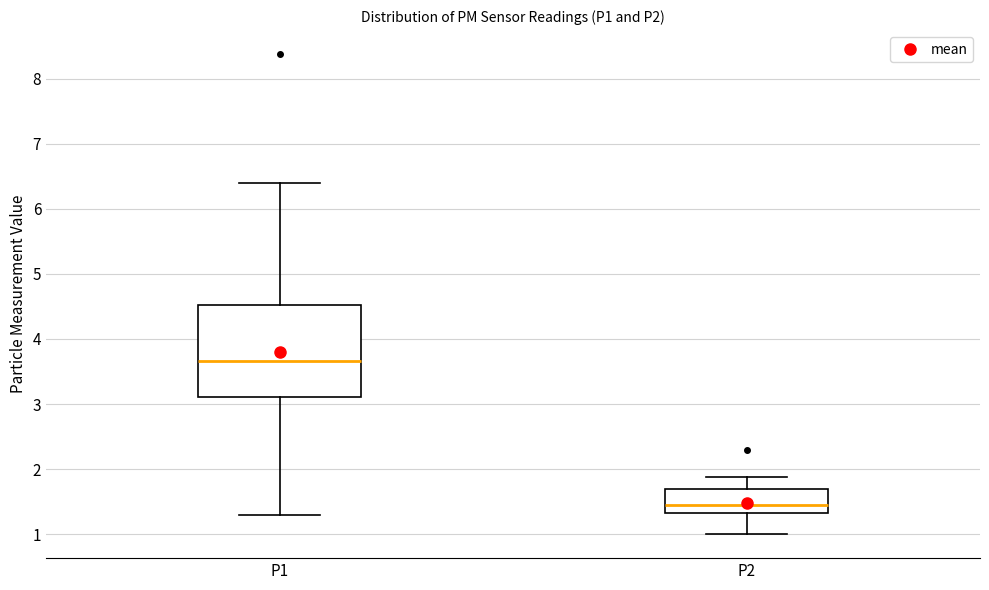

Reading left to right, transcribe this box plot: for each box, give where its median line is, the range the box spans, and where its two whiskers end, as read against the y-axis. The values are not printed on the chart, so give them approximately, as read against the axis.

P1: median 3.7, box 3.1 to 4.5, whiskers 1.3 to 6.4
P2: median 1.5, box 1.3 to 1.7, whiskers 1.0 to 1.9